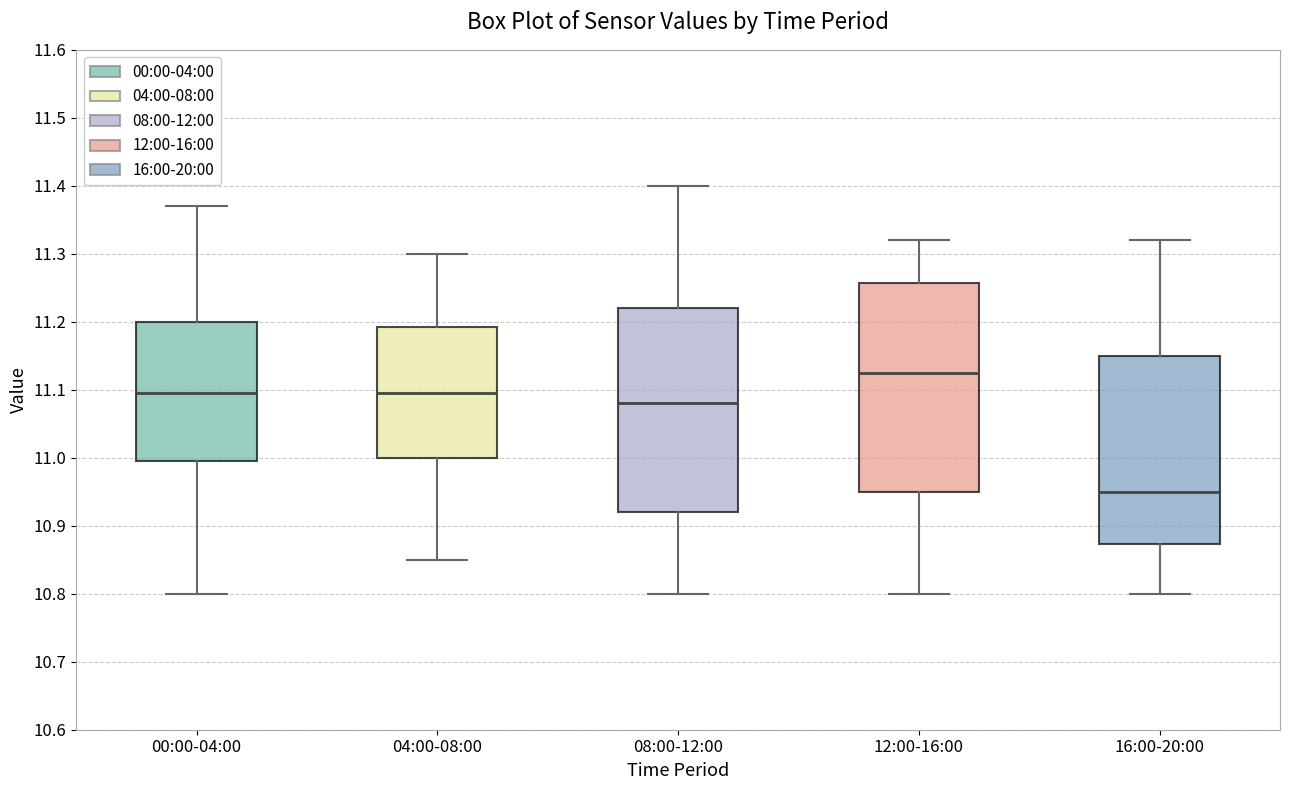

Where does the lower whisker of the box for 08:00-12:00 end on the y-axis? The values are not printed on the chart, so give them approximately, as read against the axis.

10.80